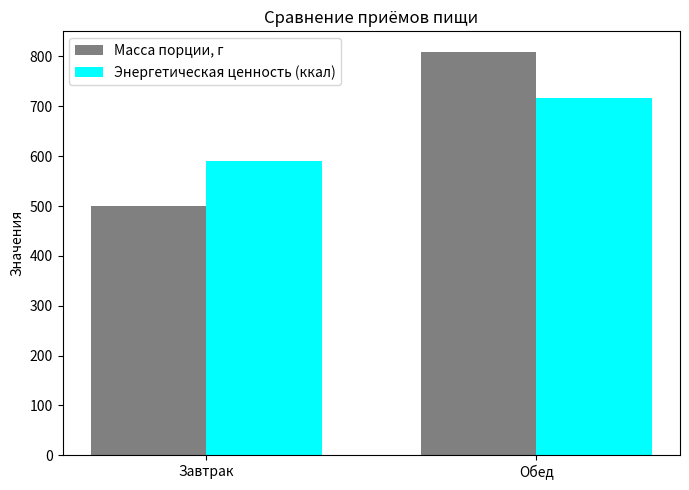

What are all the series names shown in the legend?

Масса порции, г, Энергетическая ценность (ккал)